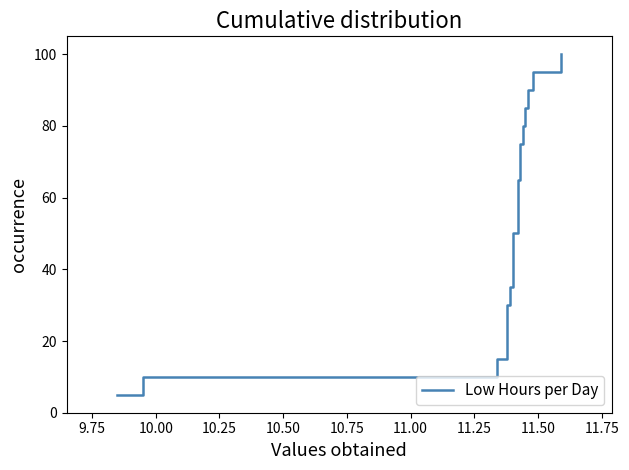

What is the average value?

52.5